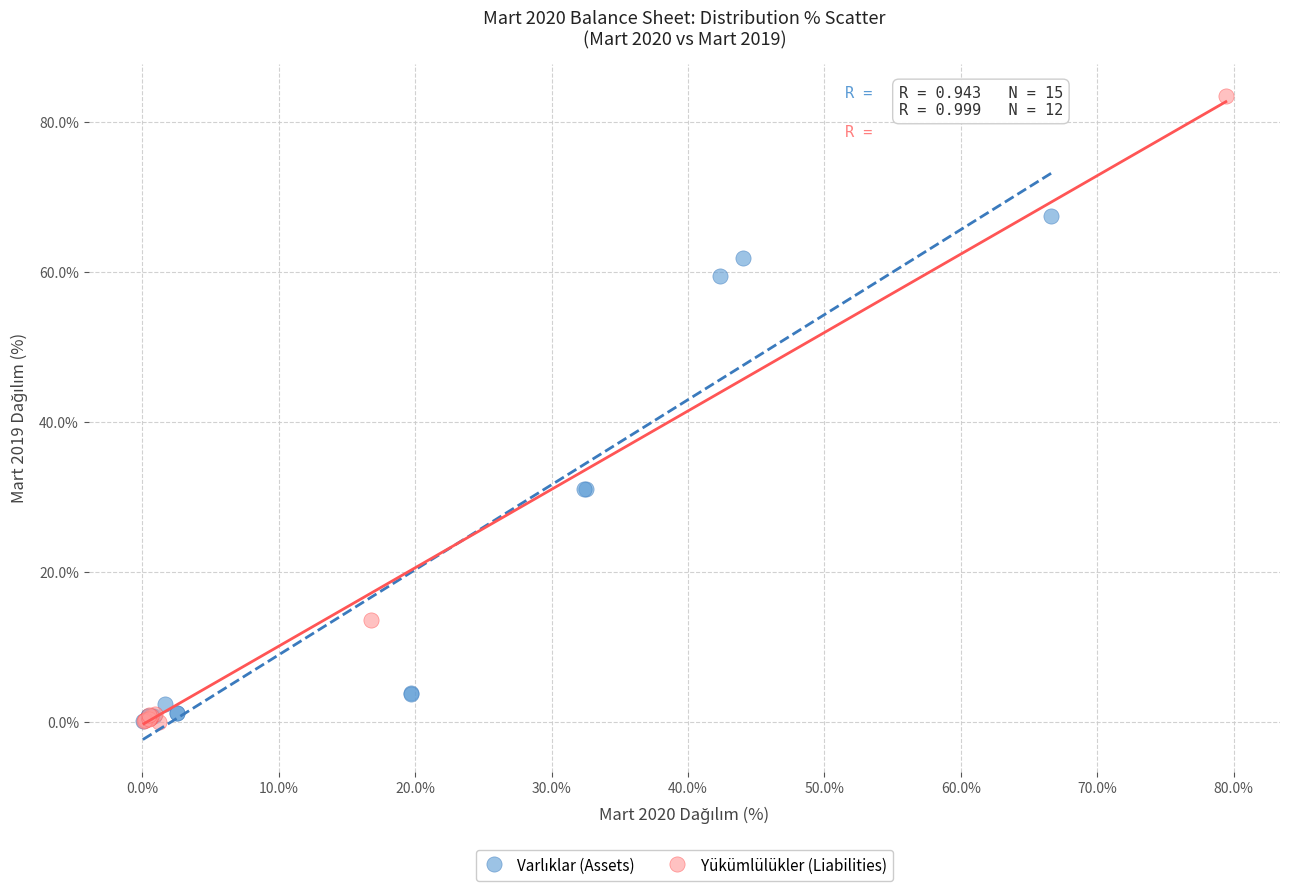

Which series reaches the maximum Y coordinate?

Yükümlülükler (Liabilities)